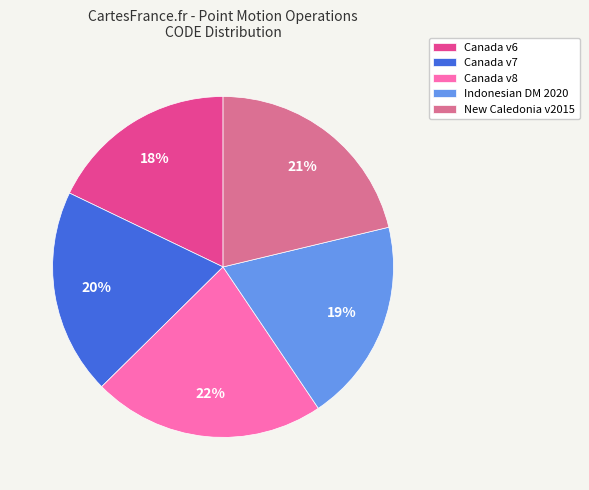

Which category has the biggest portion of the pie?

Canada v8